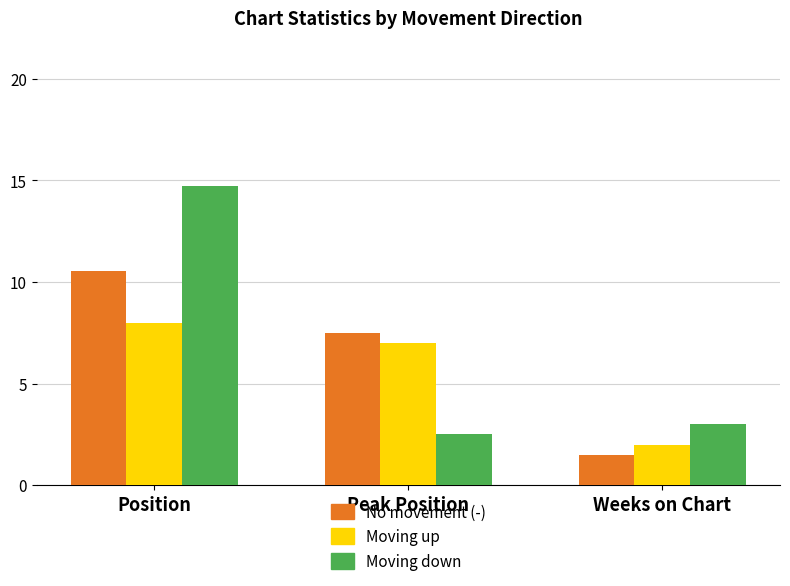

At which category does the chart reach its peak across all series?

Position